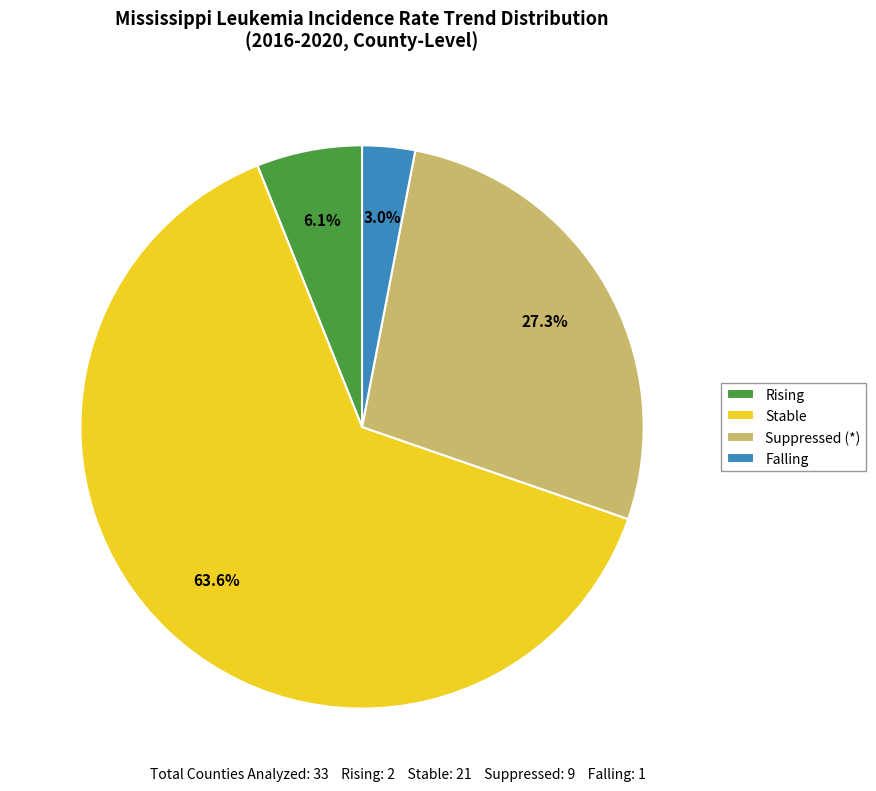

Is the sum of Rising and Falling greater than half?

No